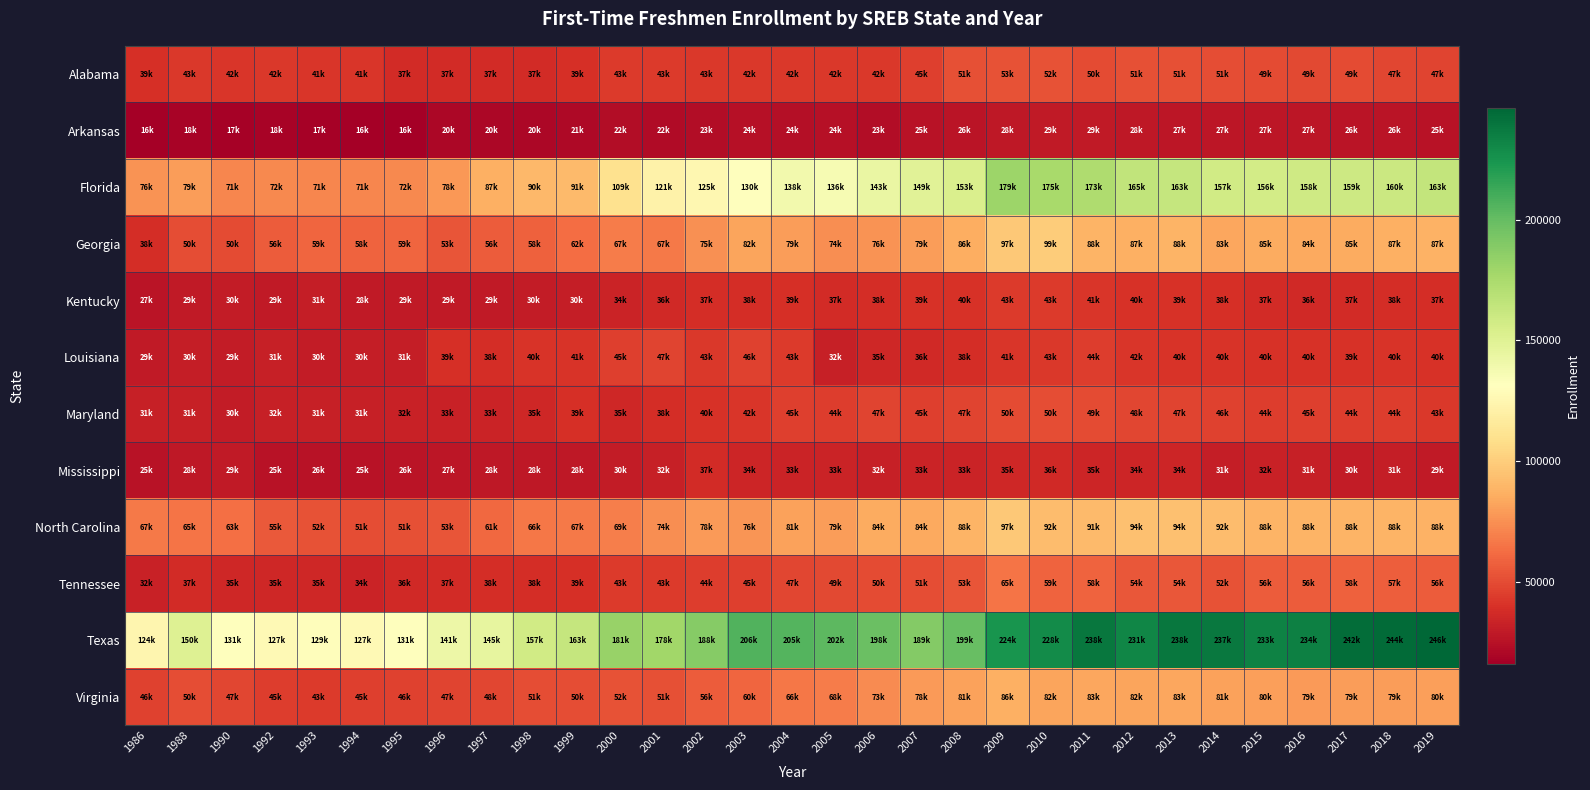

What is the greatest value displayed?

246271